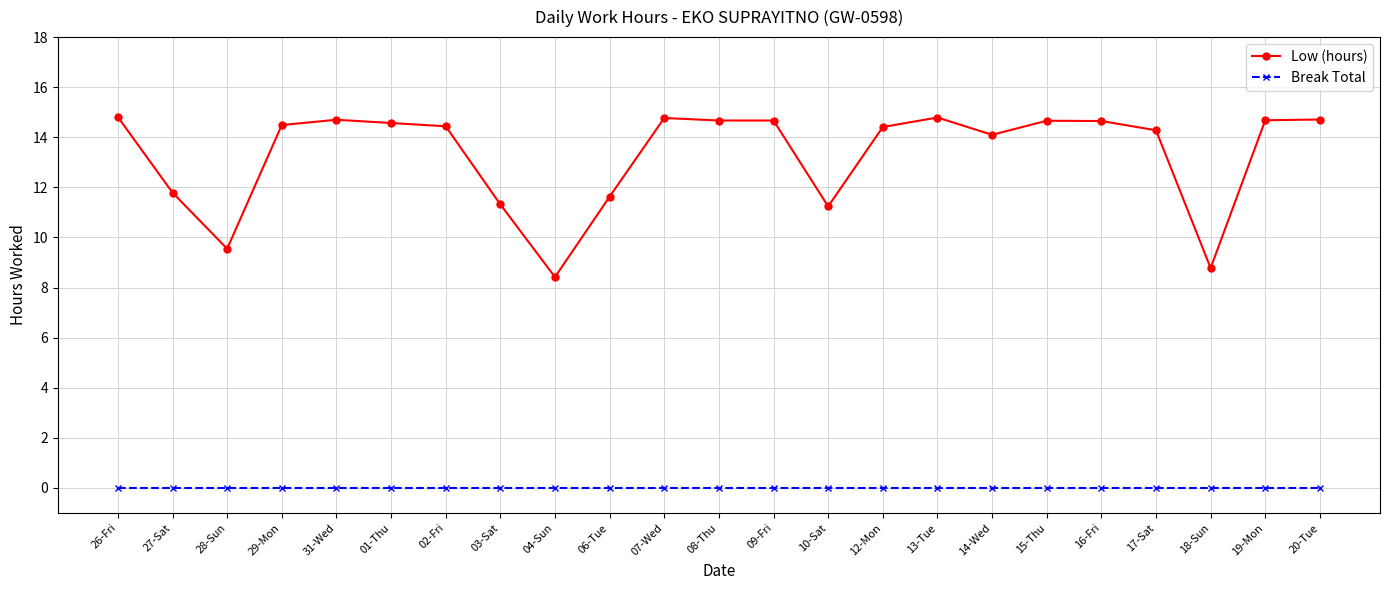

What are all the series names shown in the legend?

Low (hours), Break Total